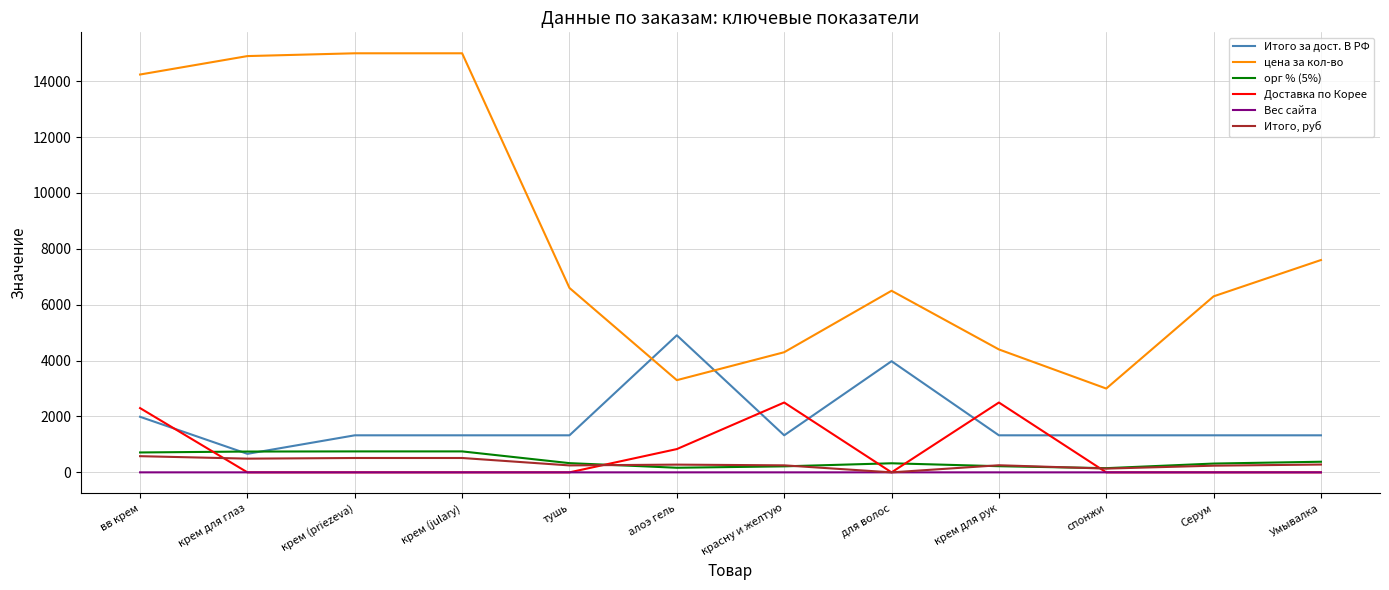

What value does the Итого, руб series have at крем (julary)?

514.0